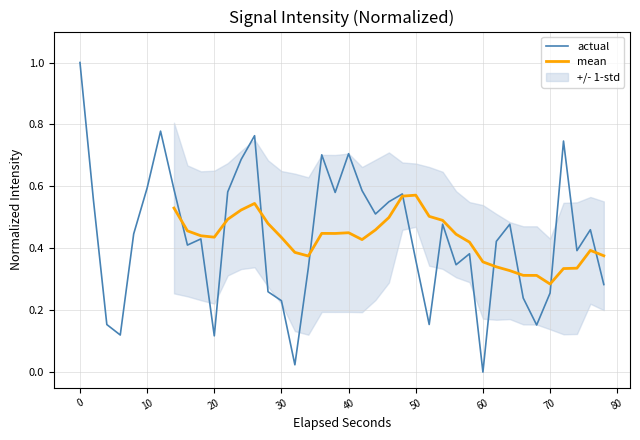

Which category has the lowest value in the actual series?

60